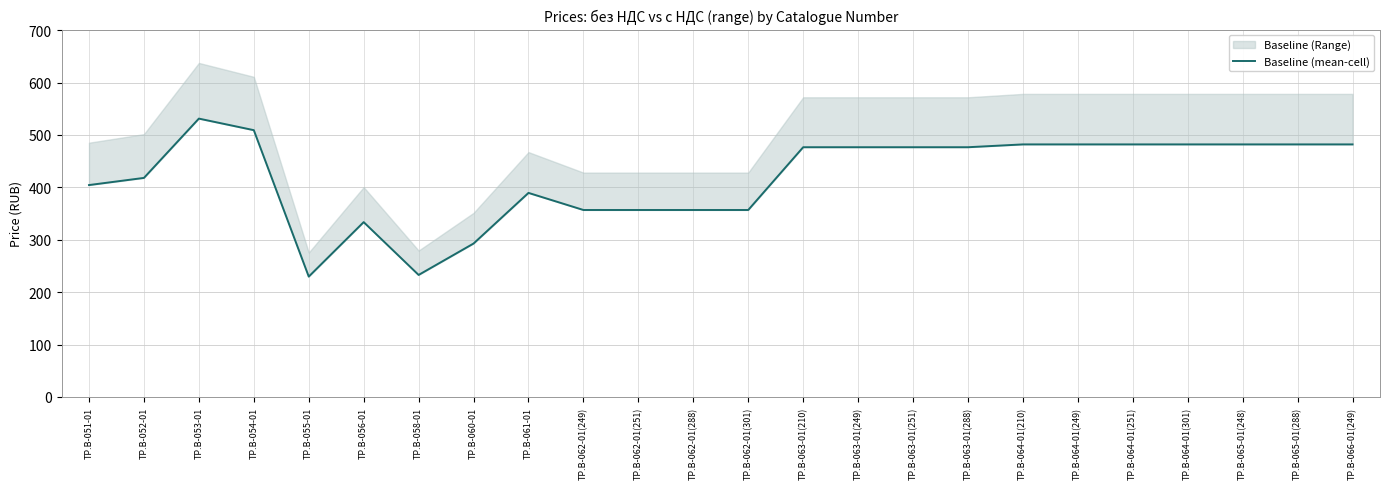

At which label is the value closest to 380?

ТР.B-061-01